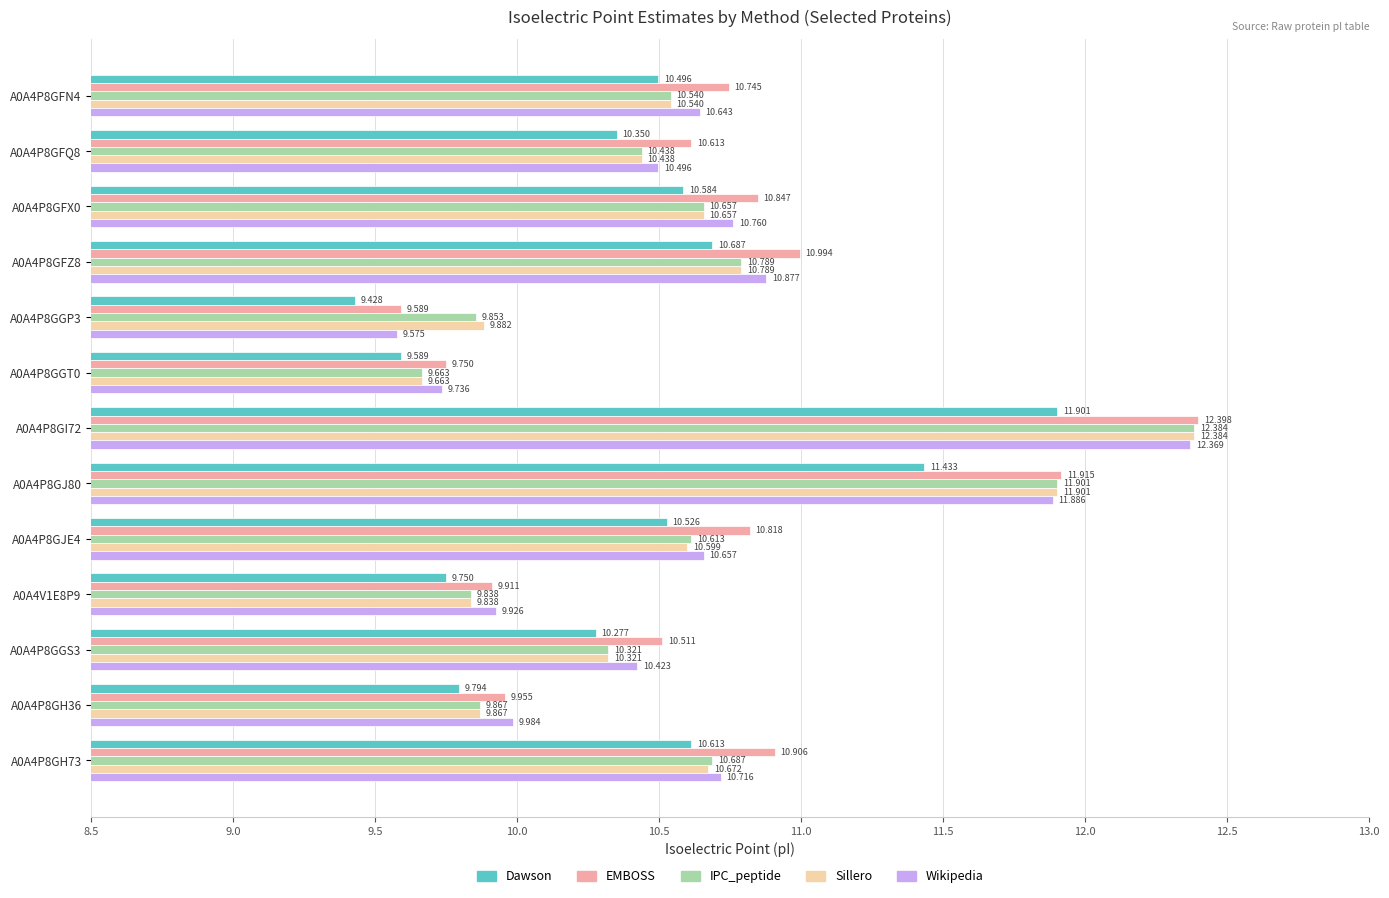

Is the value of Dawson at A0A4P8GFX0 greater than the value of EMBOSS at A0A4P8GH73?

No